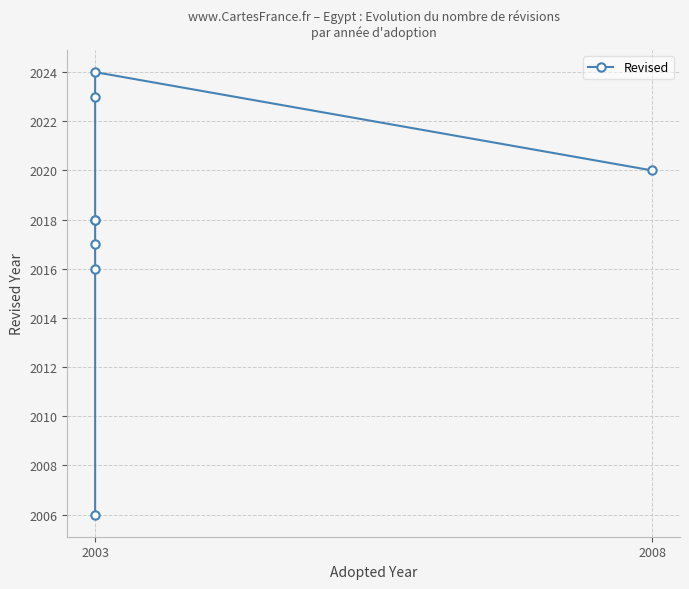

What is the difference between the second highest and minimum values?

17